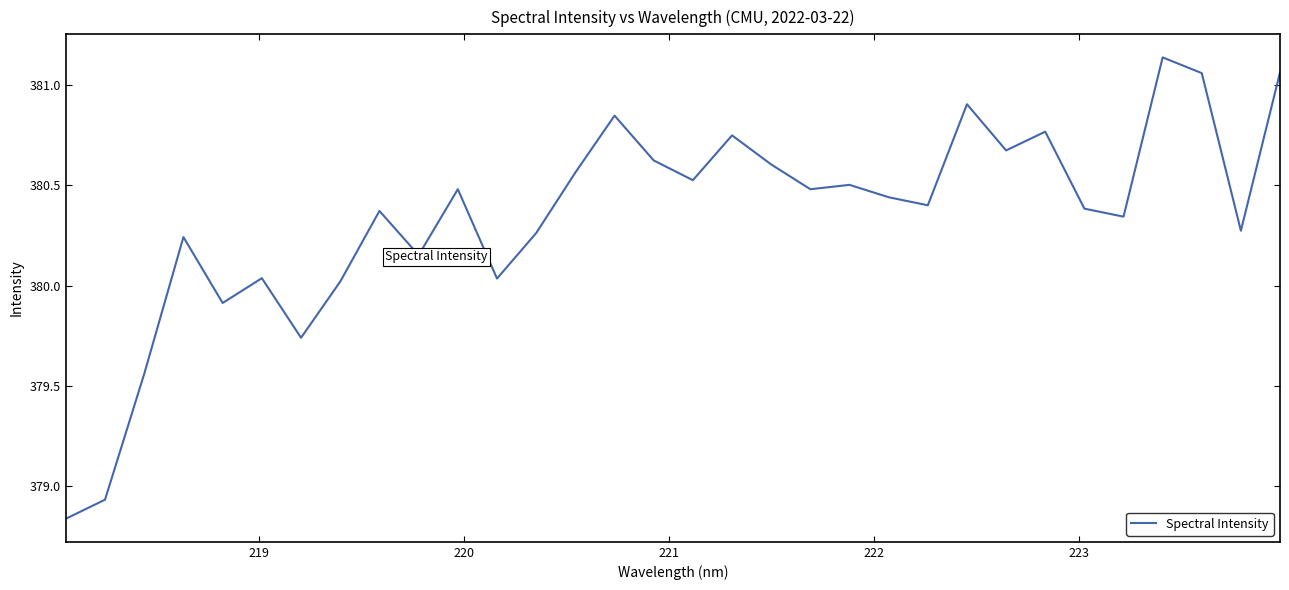

What is the difference between the maximum and minimum values?

2.3